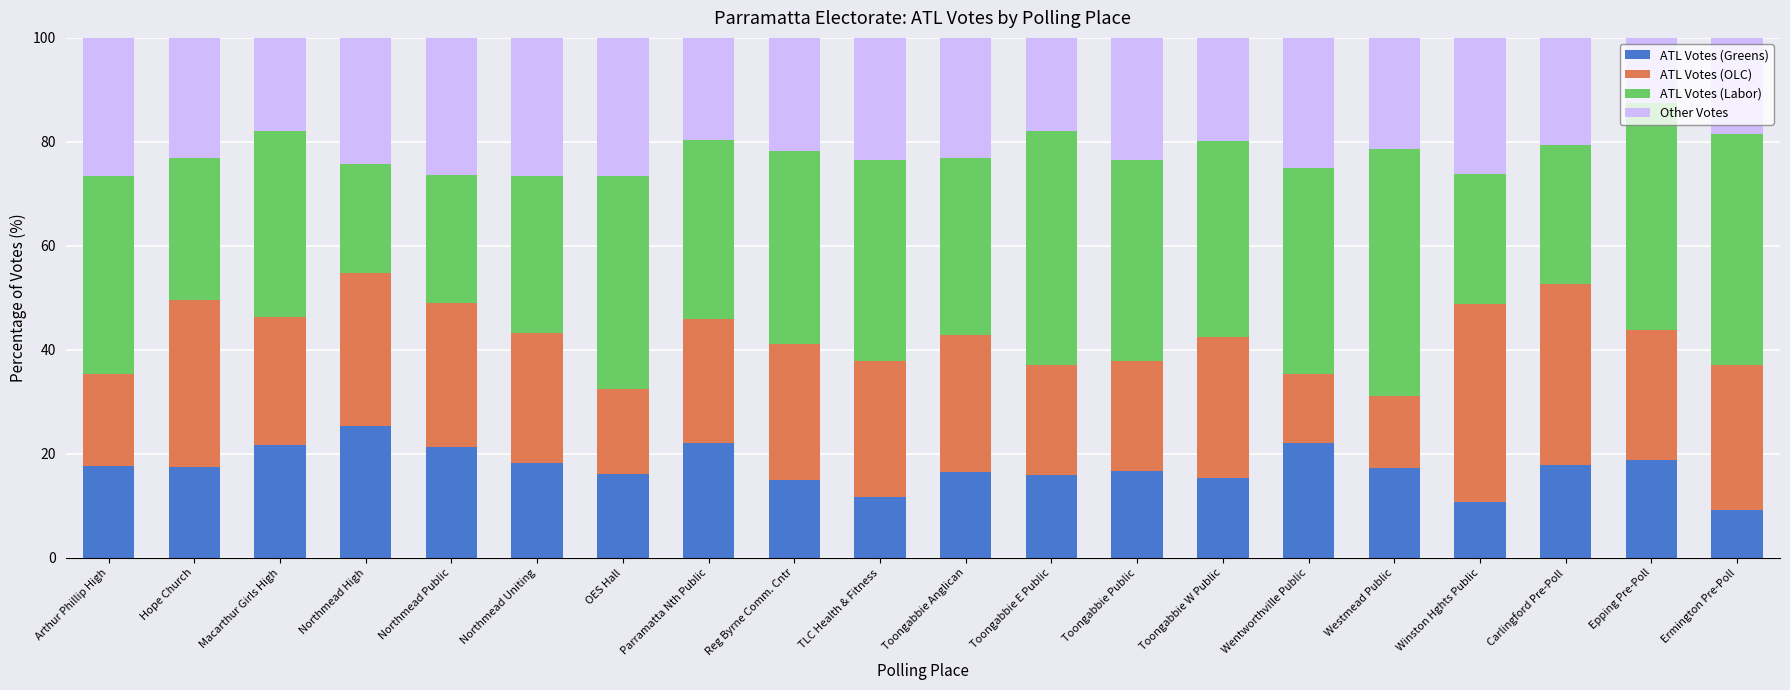

What is the total value across all series at Northmead Uniting?

100.0